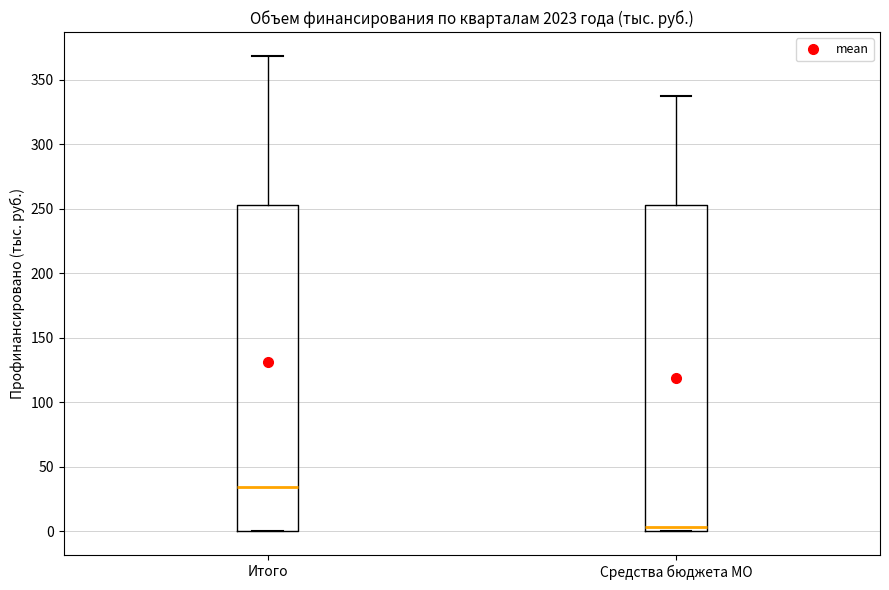

Reading left to right, transcribe this box plot: for each box, give where its median line is, the range the box spans, and where its two whiskers end, as read against the y-axis. The values are not printed on the chart, so give them approximately, as read against the axis.

Итого: median 35, box 0 to 255, whiskers 0 to 370
Средства бюджета МО: median 5, box 0 to 255, whiskers 0 to 340